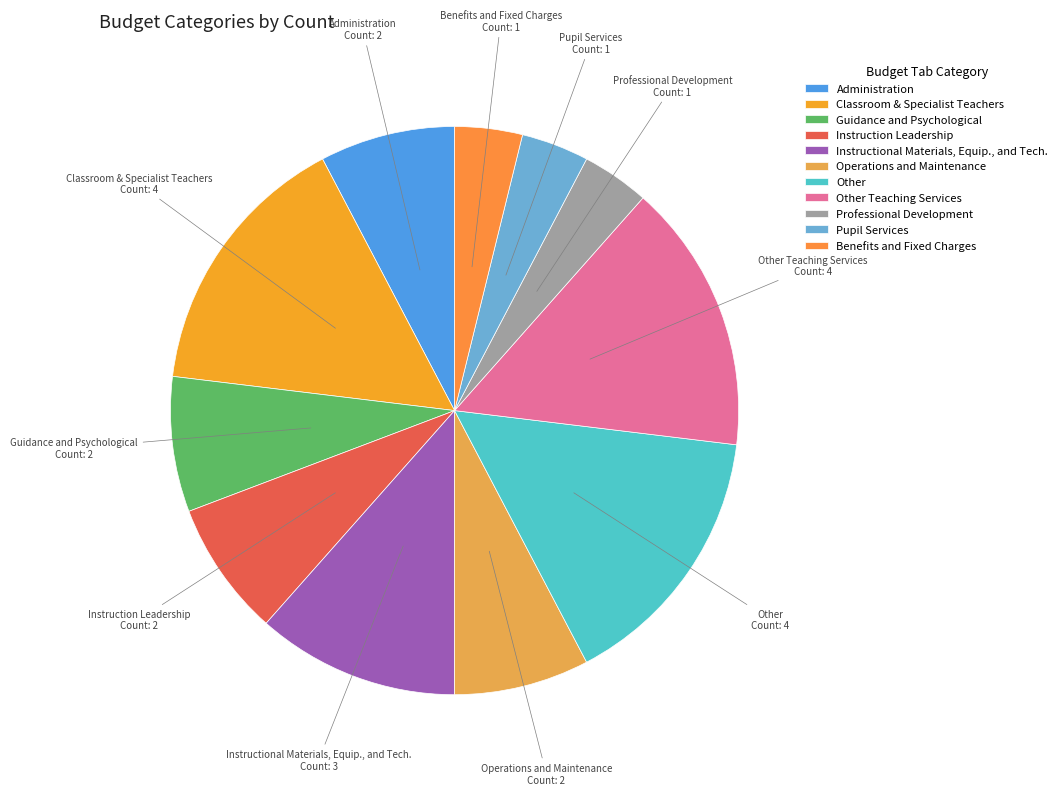

Do Pupil Services and Operations and Maintenance together represent more than half of the pie?

No